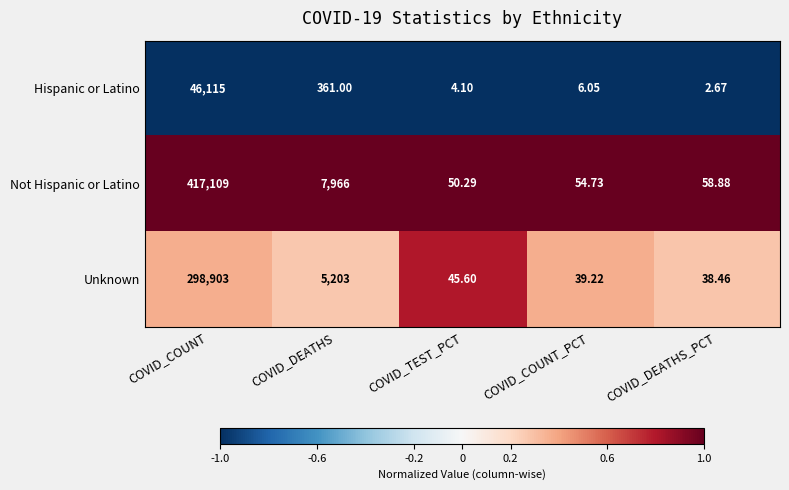

Where is Hispanic or Latino nearest to the value 23058?

COVID_DEATHS